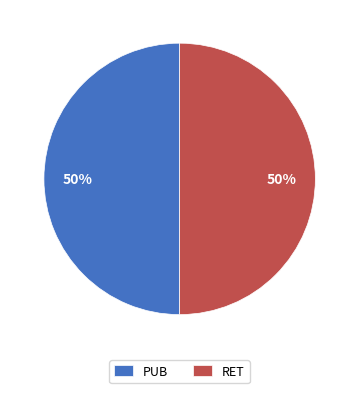

Is it true that RET is 60% of the pie?

False